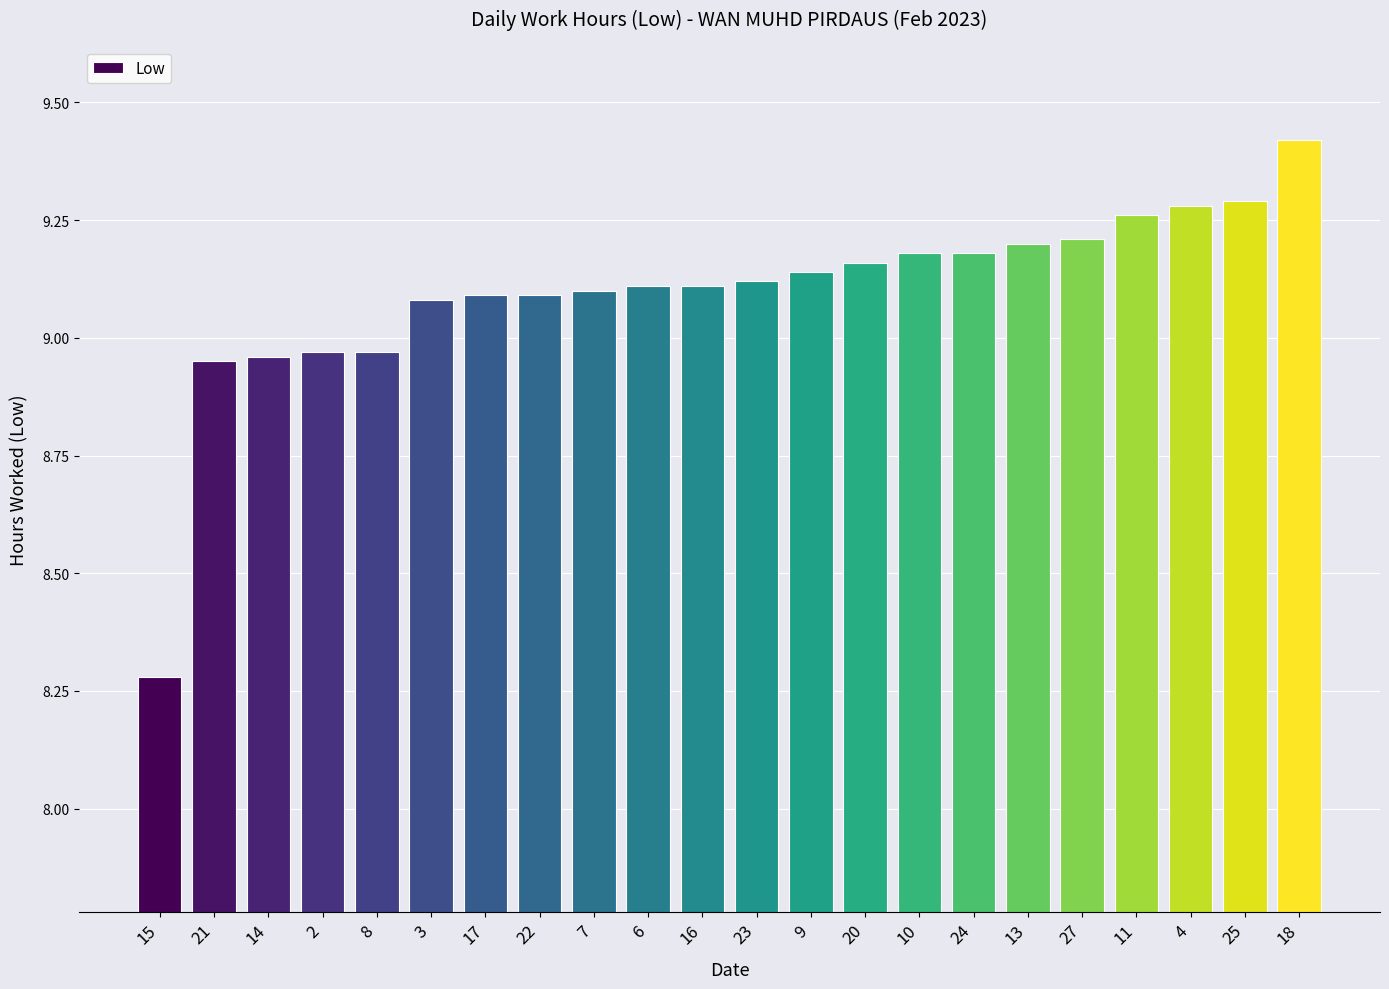

Is it true that the value at 3 is 9.1?

True